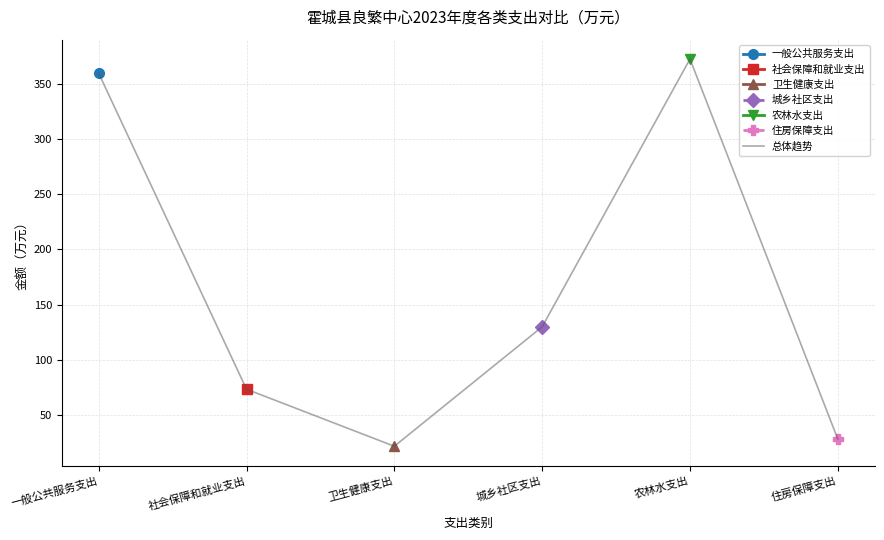

Is it true that the value at 住房保障支出 is 28.4?

True